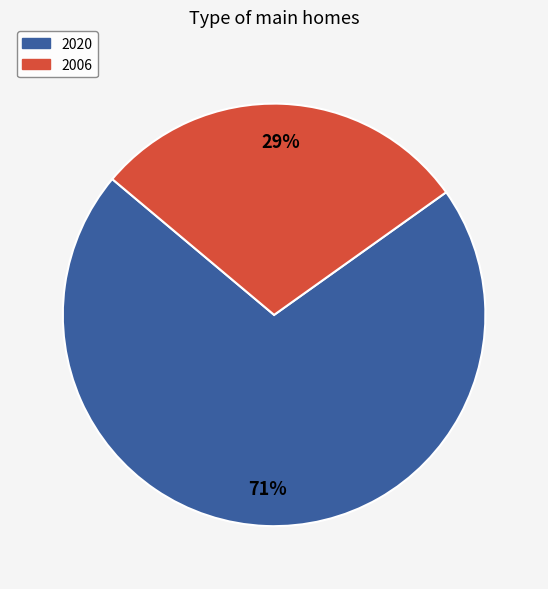

Is it true that 2006 is 36% of the pie?

False